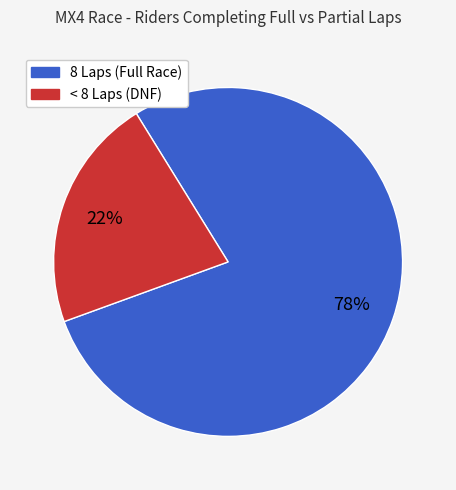

How many slices are in this pie chart?

2